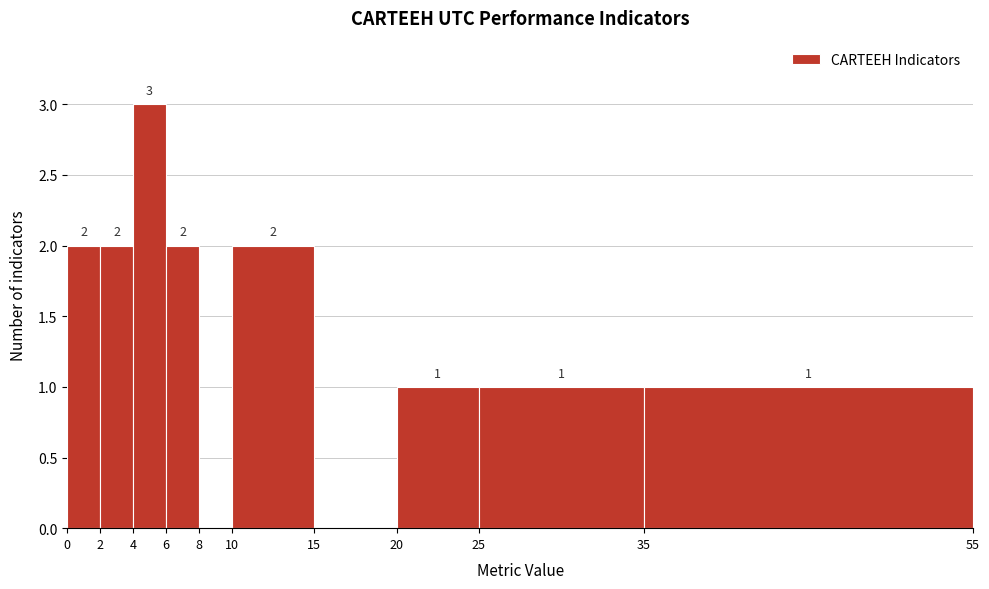

Which range on the x-axis has the tallest bar?

4 to 6